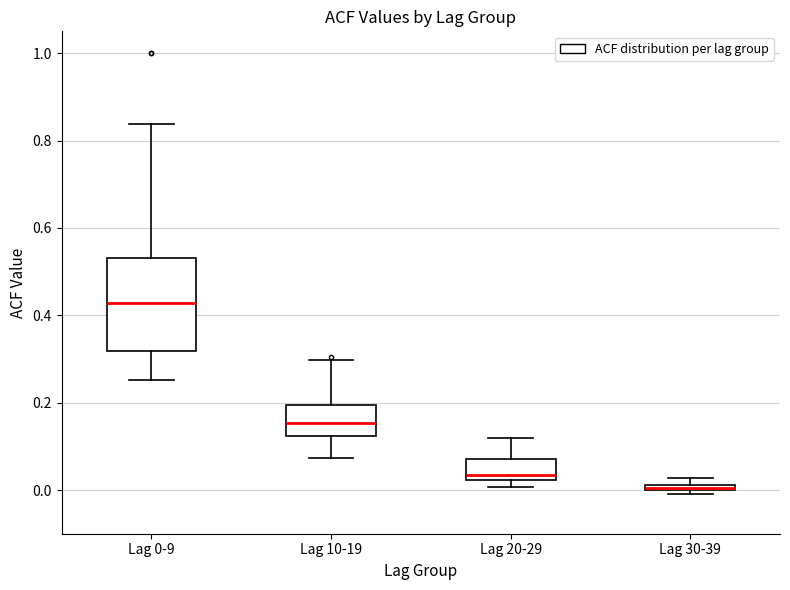

Comparing the boxes themselves (not the whiskers), which one is the tallest?

Lag 0-9